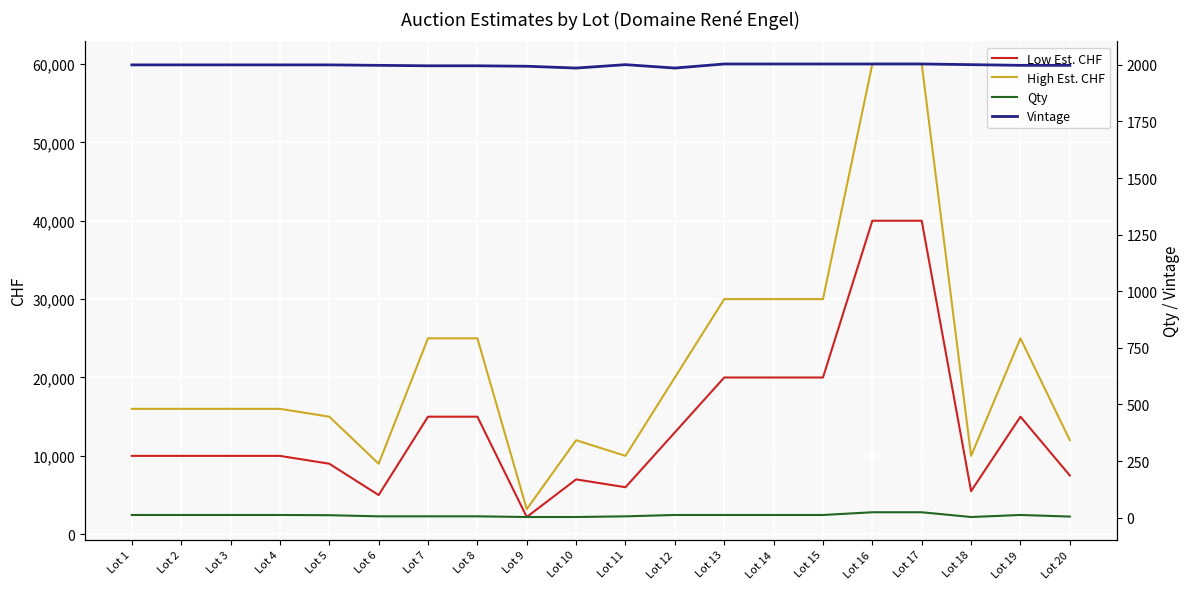

What is the greatest value displayed?

60000